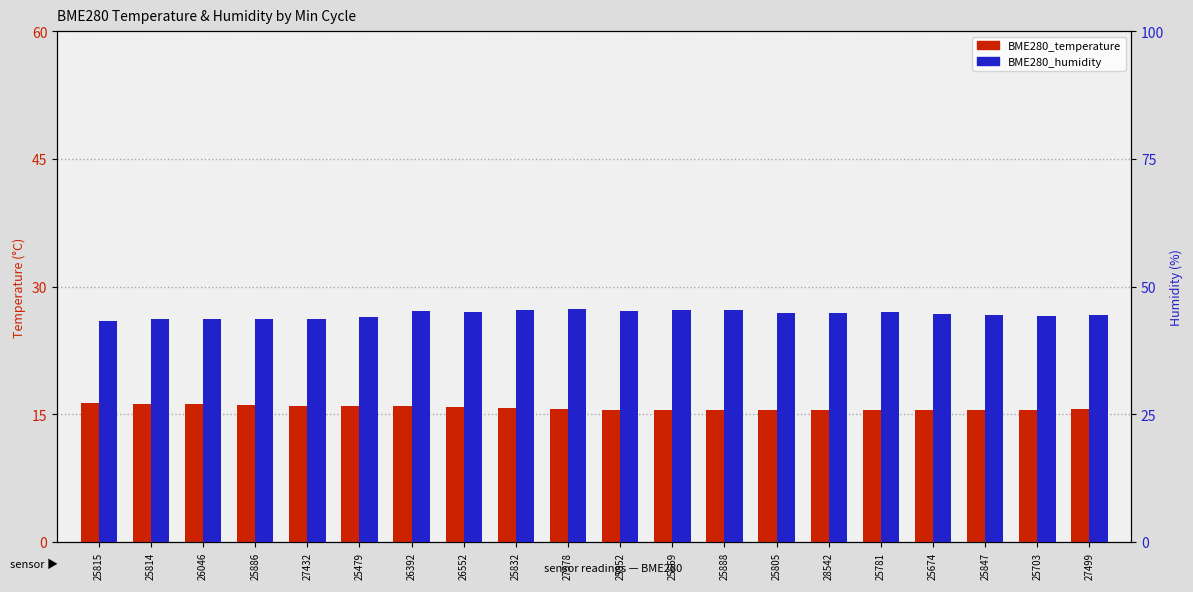

Reading right to left, what are all the values shown in this chart?

BME280_temperature: 27499=15.6	25703=15.6	25847=15.5	25674=15.5	25781=15.5	28542=15.5	25805=15.4	25888=15.4	25669=15.5	25852=15.6	27578=15.6	25832=15.8	26552=15.9	26392=15.9	25479=15.9	27432=16.0	25886=16.1	26046=16.1	25814=16.2	25815=16.3
BME280_humidity: 27499=44.4	25703=44.3	25847=44.4	25674=44.7	25781=45.1	28542=44.7	25805=44.8	25888=45.4	25669=45.5	25852=45.2	27578=45.7	25832=45.5	26552=45.0	26392=45.2	25479=44.1	27432=43.6	25886=43.6	26046=43.5	25814=43.6	25815=43.3